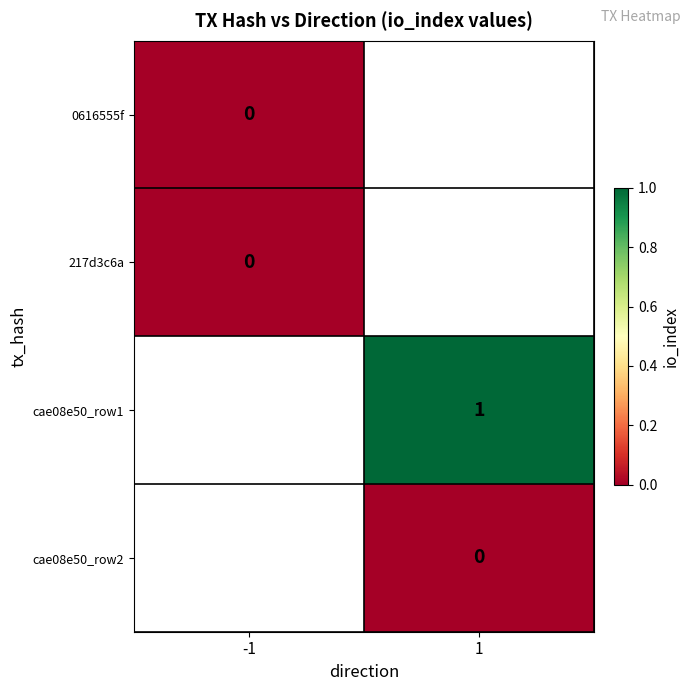

The value of cae08e50_row1 at 1 is 1. True or false?

True